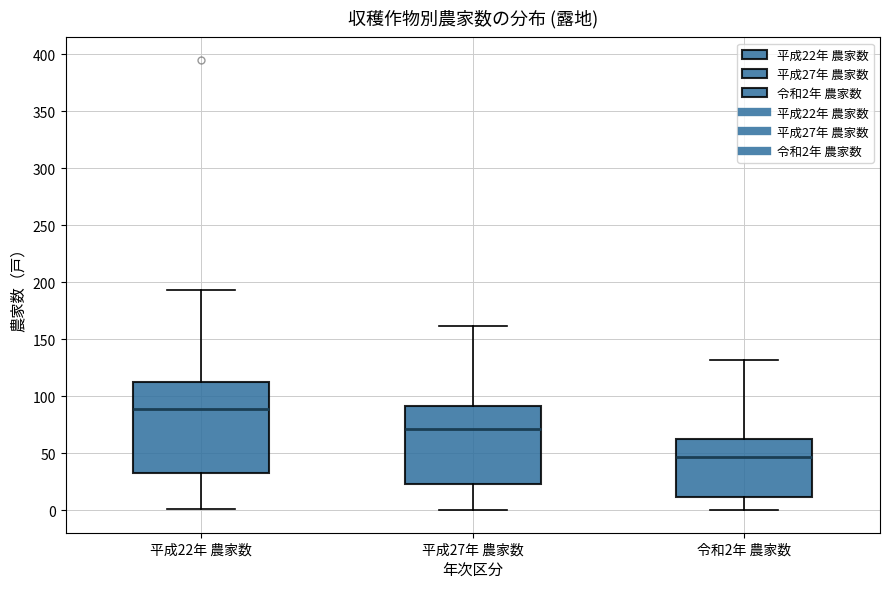

Which box is the tallest, from its lower edge to its upper edge?

平成22年 農家数